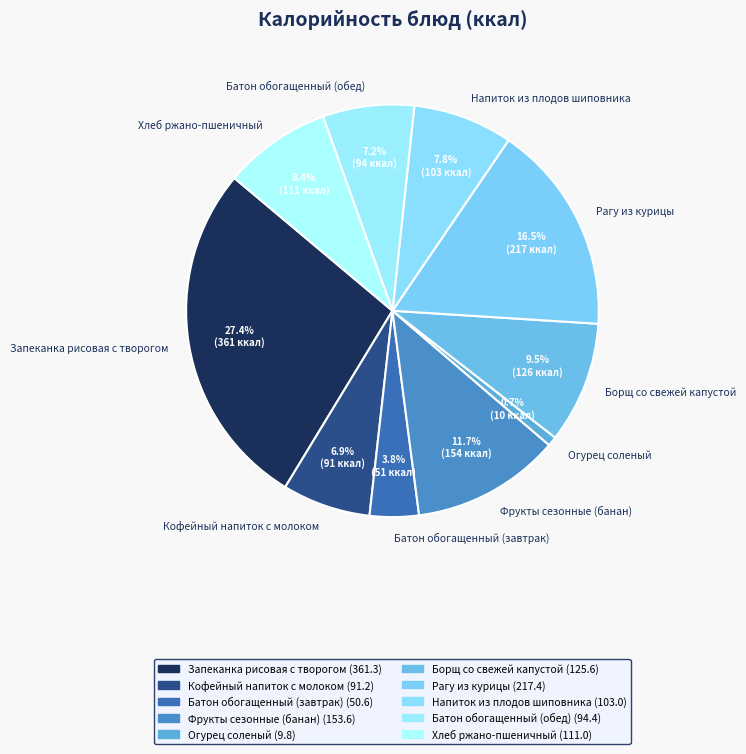

Between Батон обогащенный (завтрак) and Хлеб ржано-пшеничный, which is larger?

Хлеб ржано-пшеничный